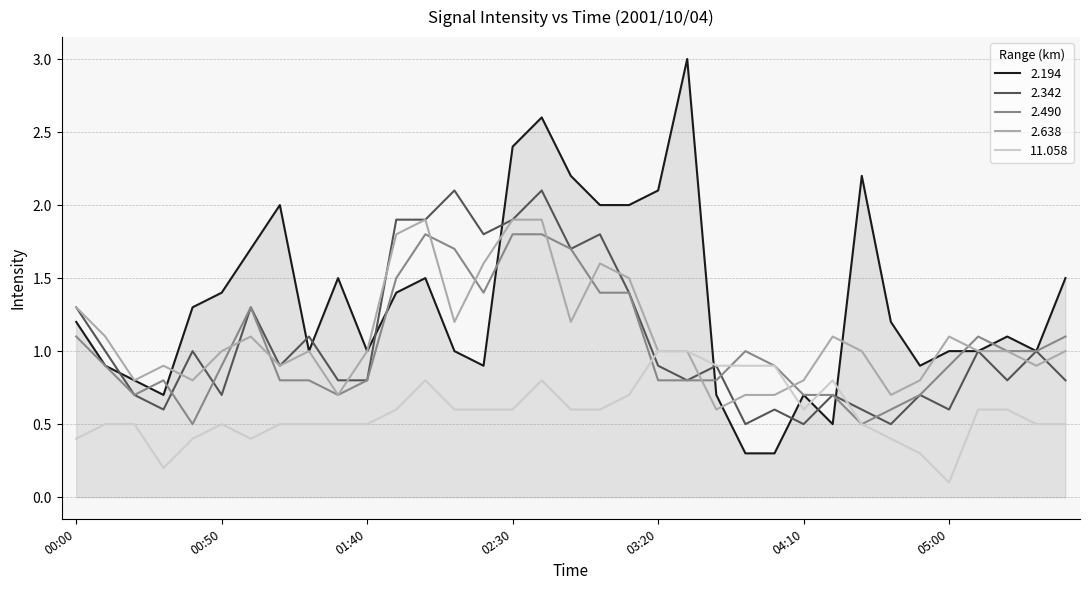

Which series has the largest total across all categories?

2.194